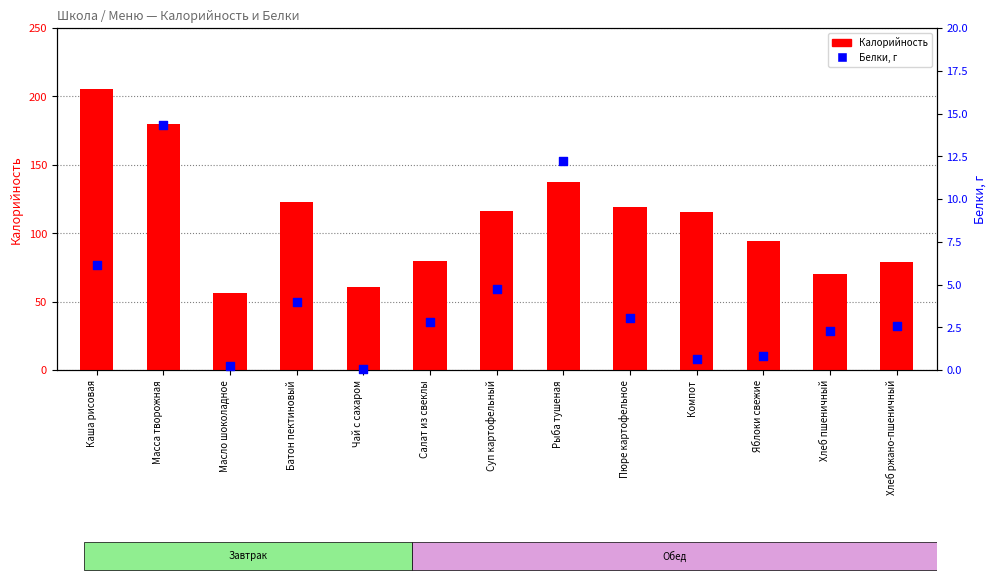

At which category is the sum across all series the highest?

Каша рисовая